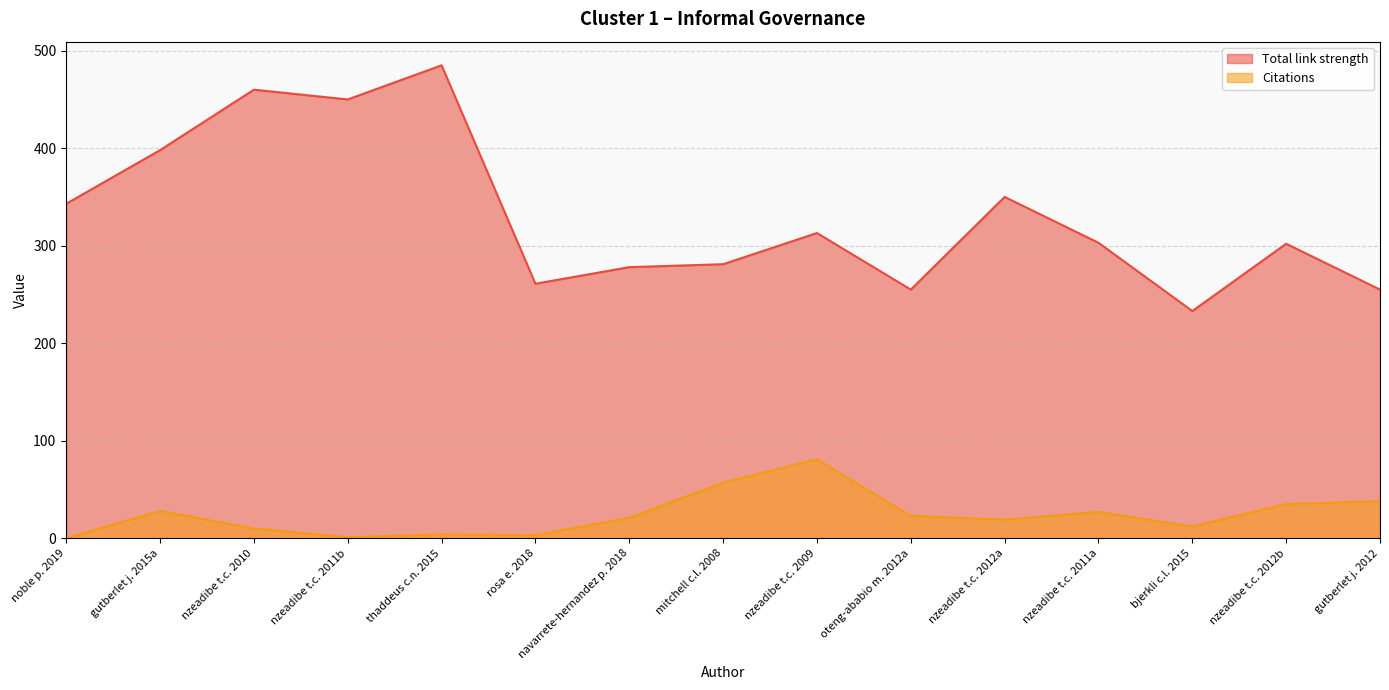

The Citations series shows 0 at noble p. 2019. True or false?

True